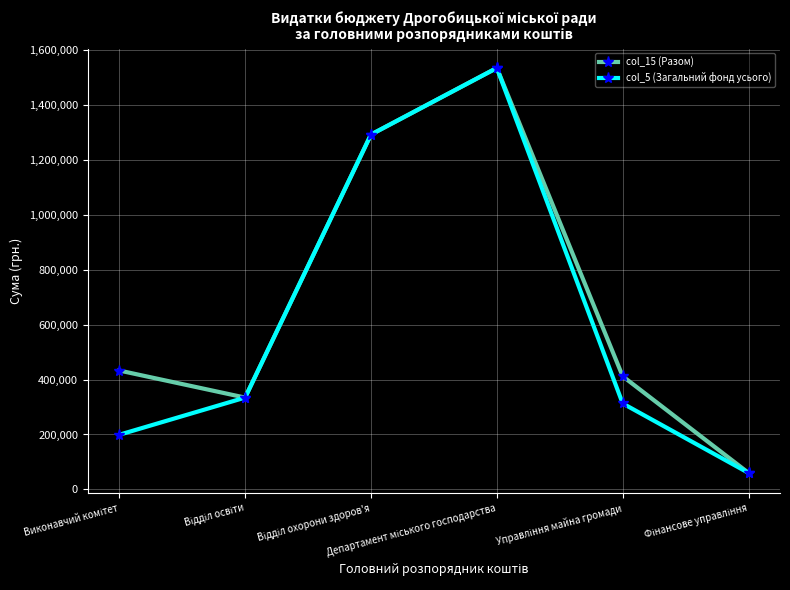

What is the highest value of the col_5 (Загальний фонд усього) series?

1535000